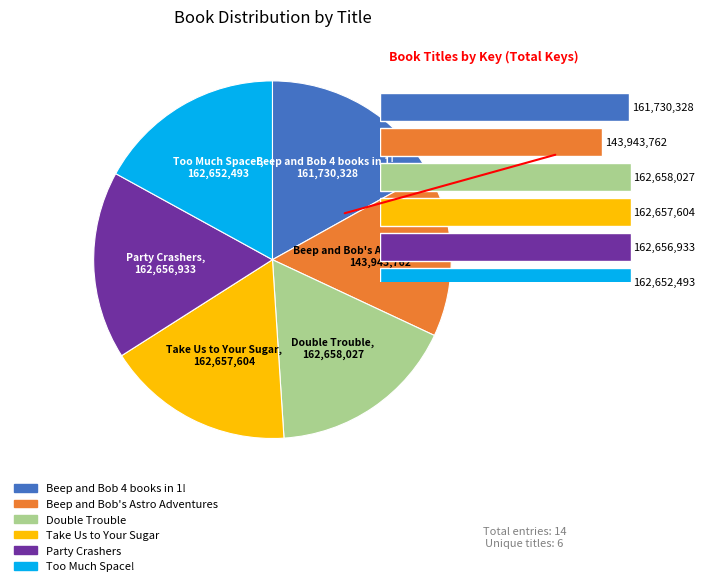

Between Double Trouble and Beep and Bob 4 books in 1!, which is larger?

Double Trouble